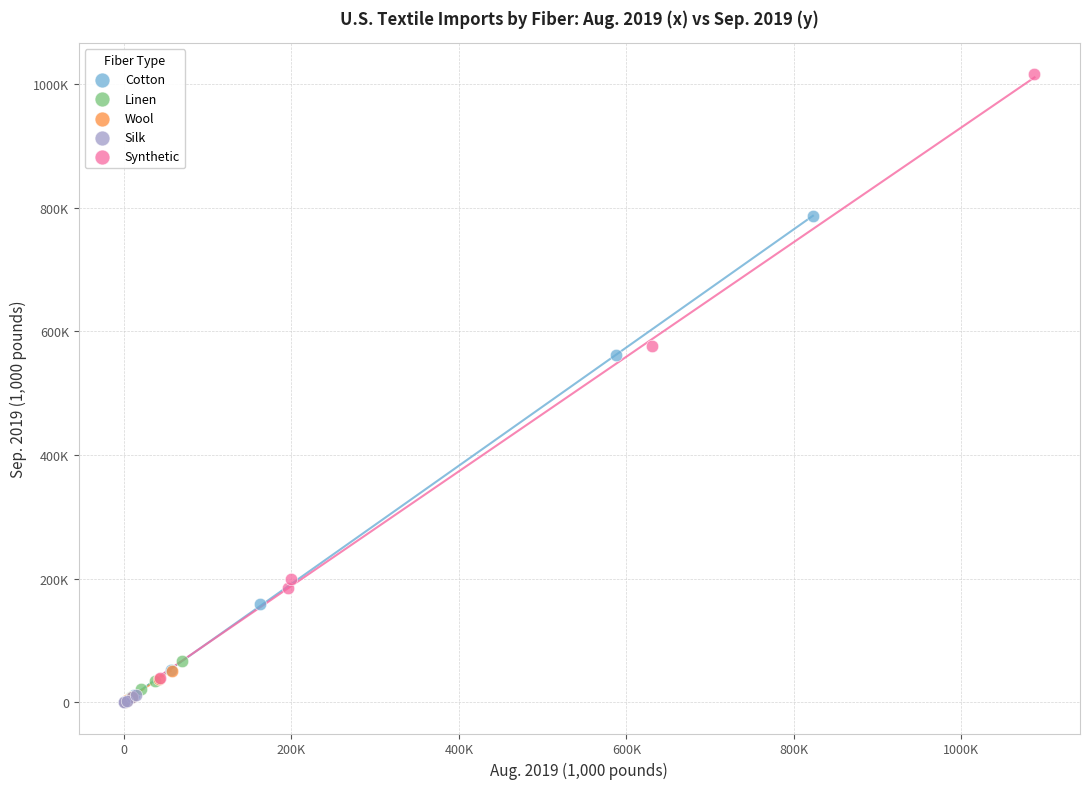

Which series has the largest Y range (max minus min)?

Synthetic